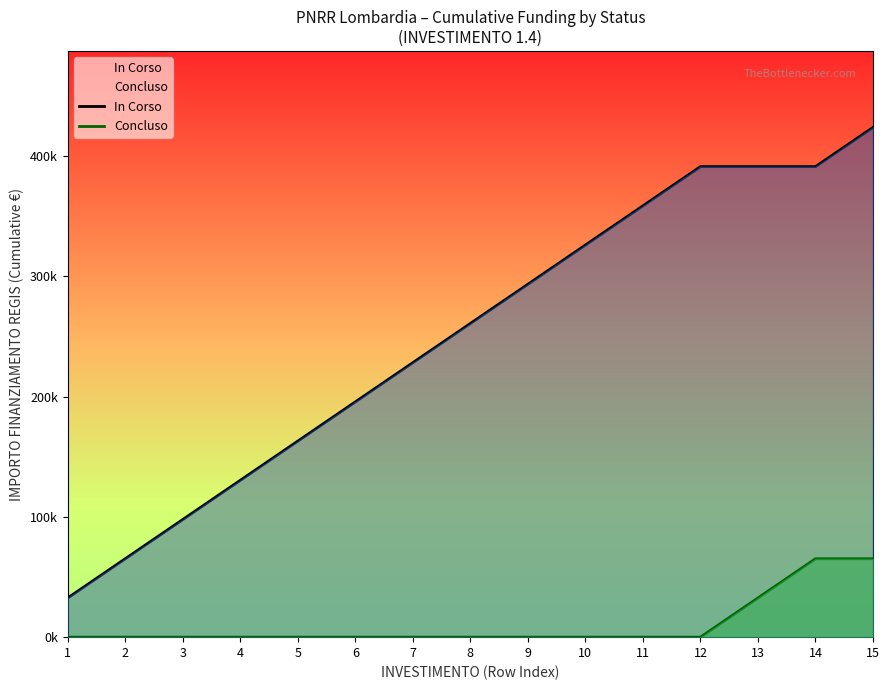

Rank the categories by In Corso value from highest to lowest.

15, 12, 13, 14, 11, 10, 9, 8, 7, 6, 5, 4, 3, 2, 1